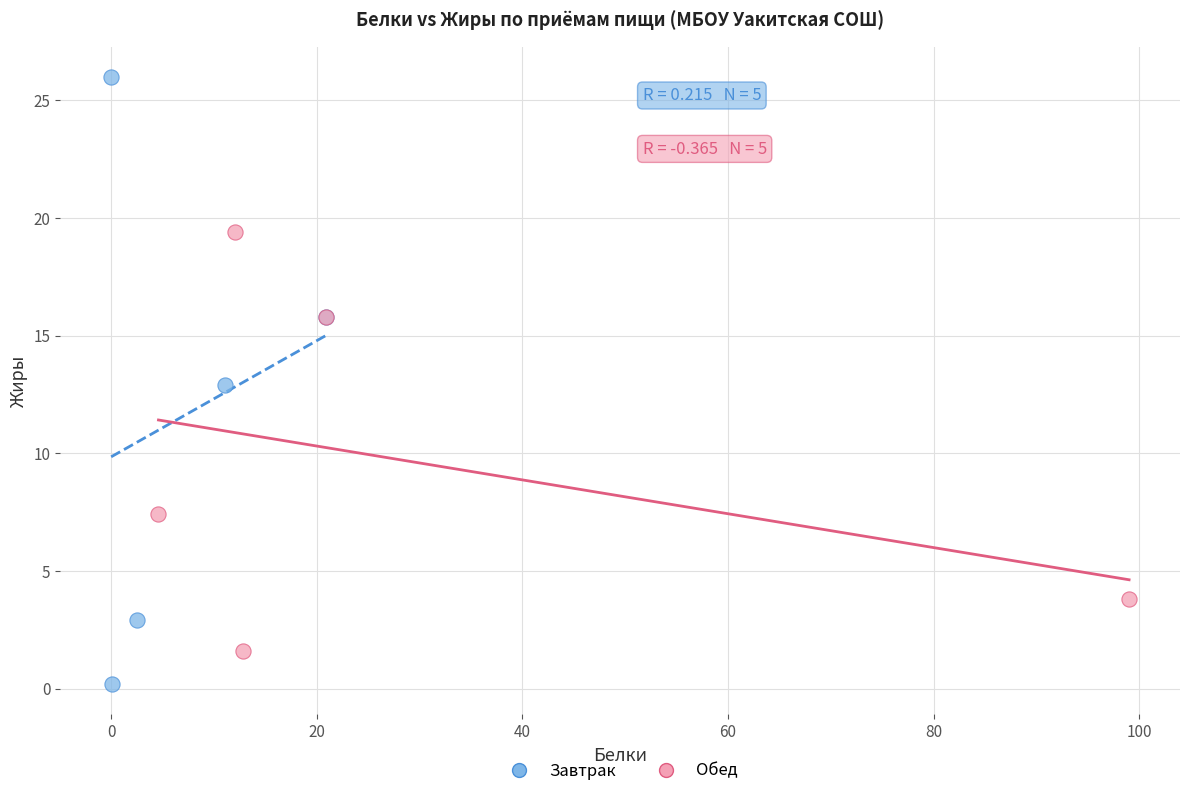

Which series reaches the maximum Y coordinate?

Завтрак